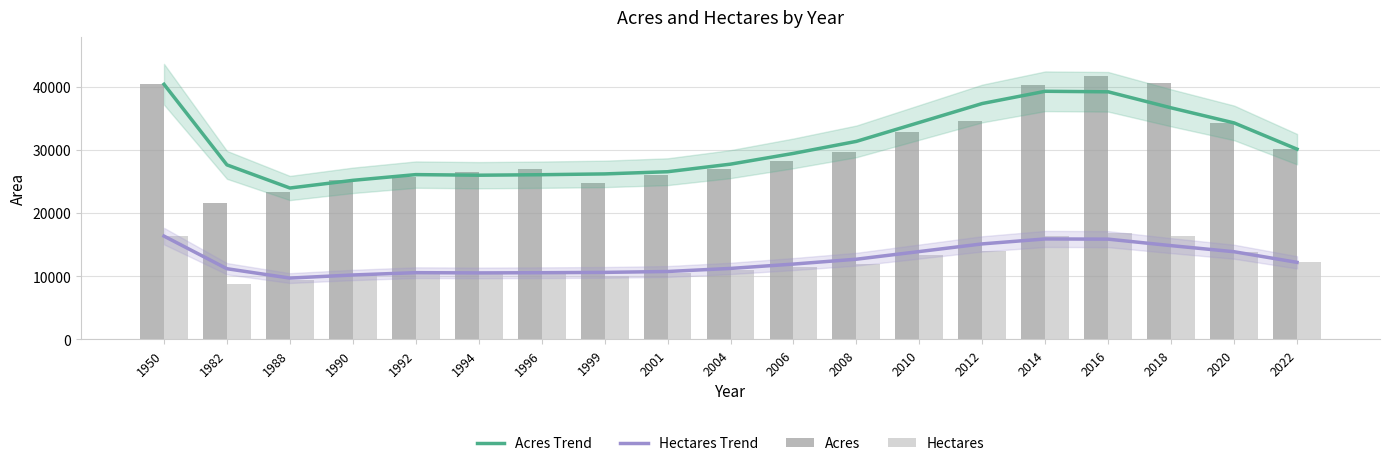

What is the value of the Hectares Trend bar at the 8th from the left?

10608.4